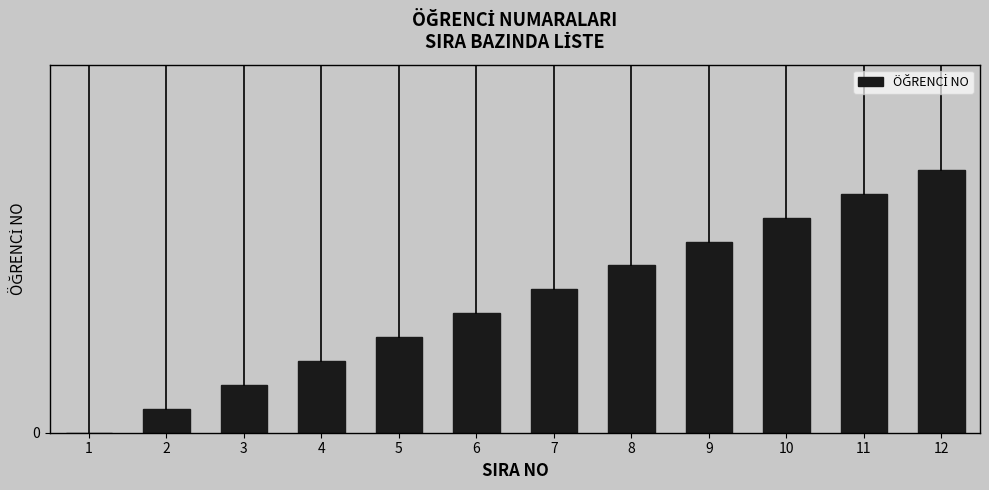

What is the sum of the values at 8 and 6?

12